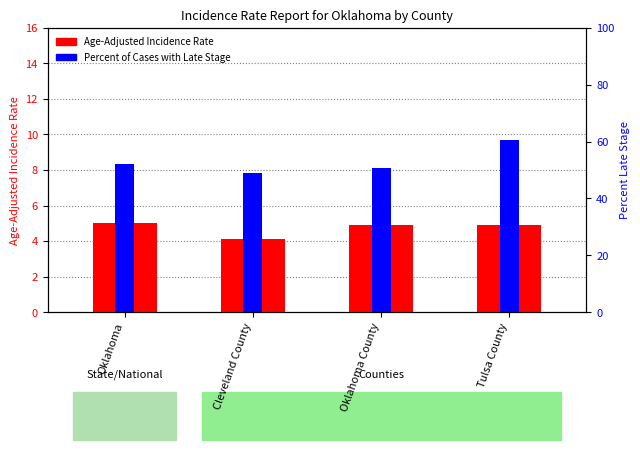

Count the number of data series in this chart.

2